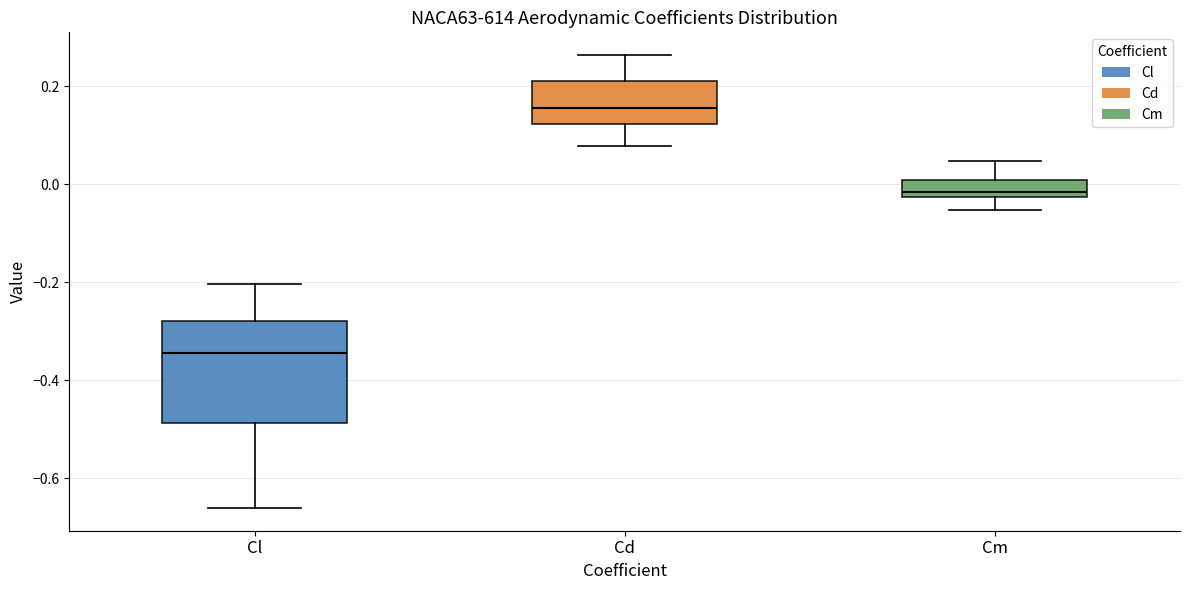

Where does the upper whisker of the box for Cm end on the y-axis? The values are not printed on the chart, so give them approximately, as read against the axis.

0.04